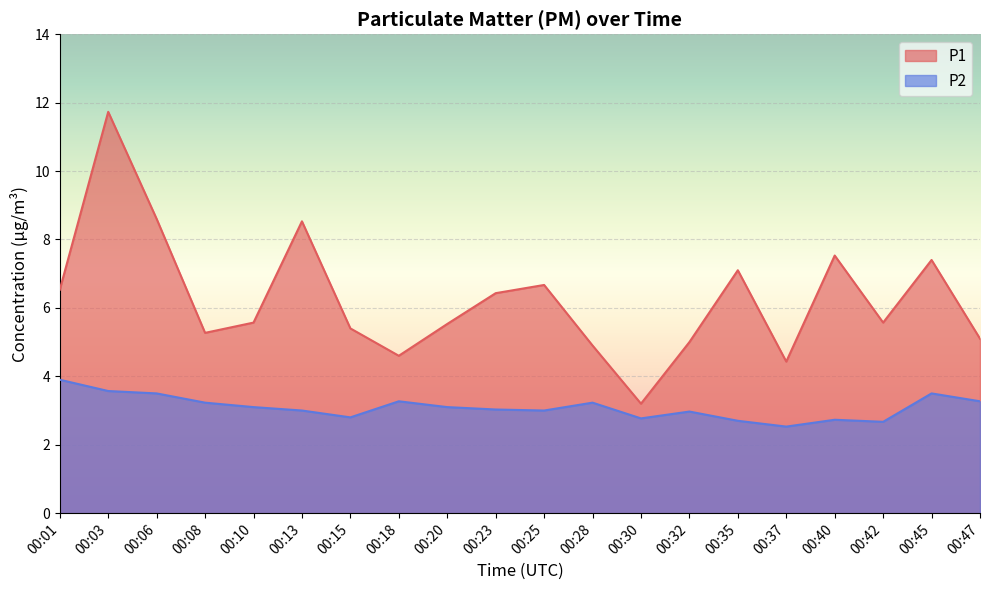

True or false: P2 and P1 intersect in this chart.

False